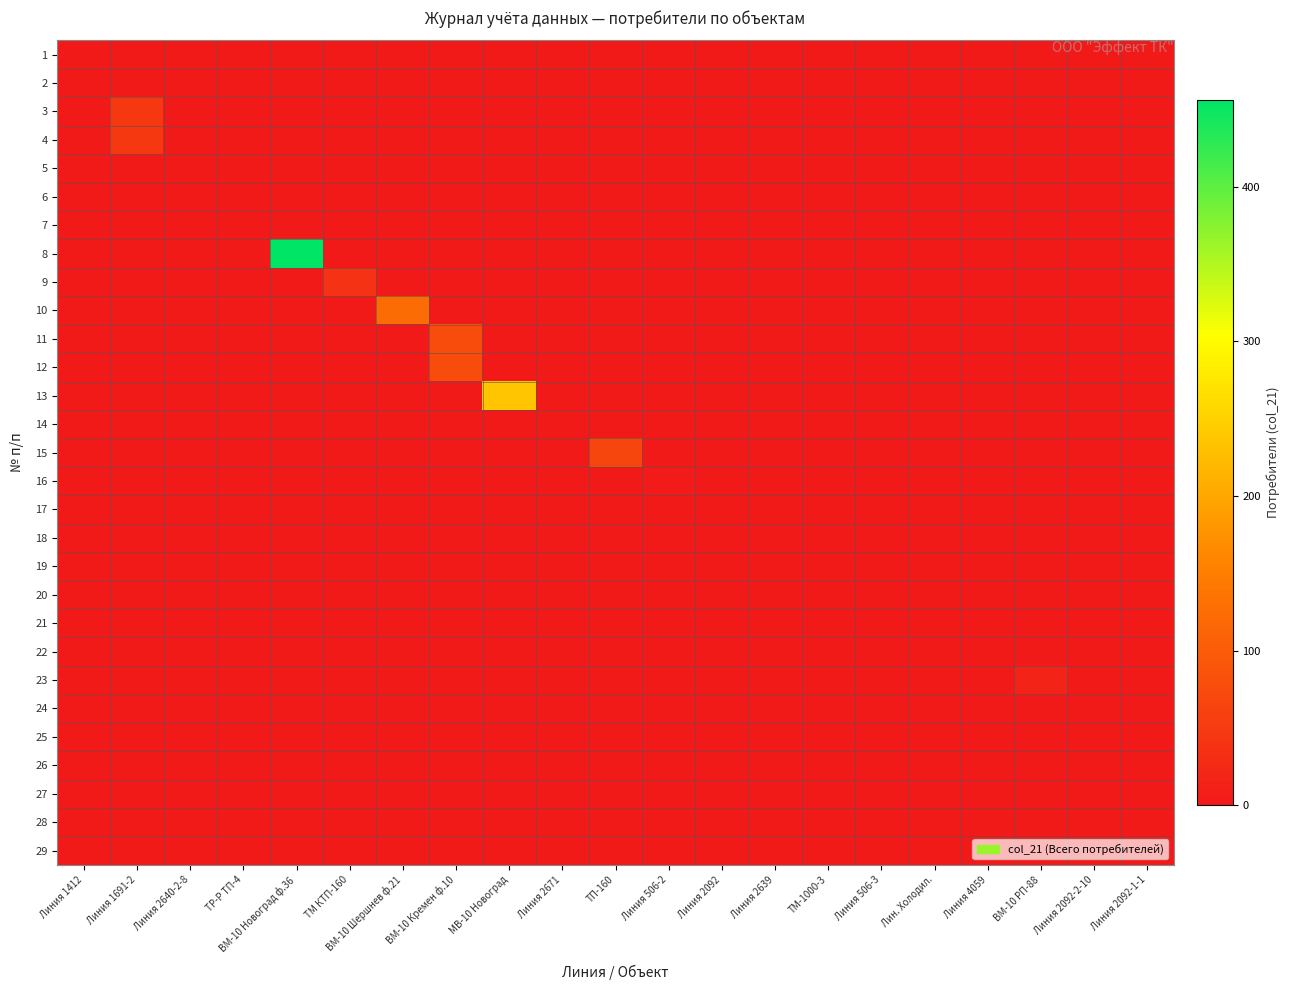

Which series has the widest spread of values?

8